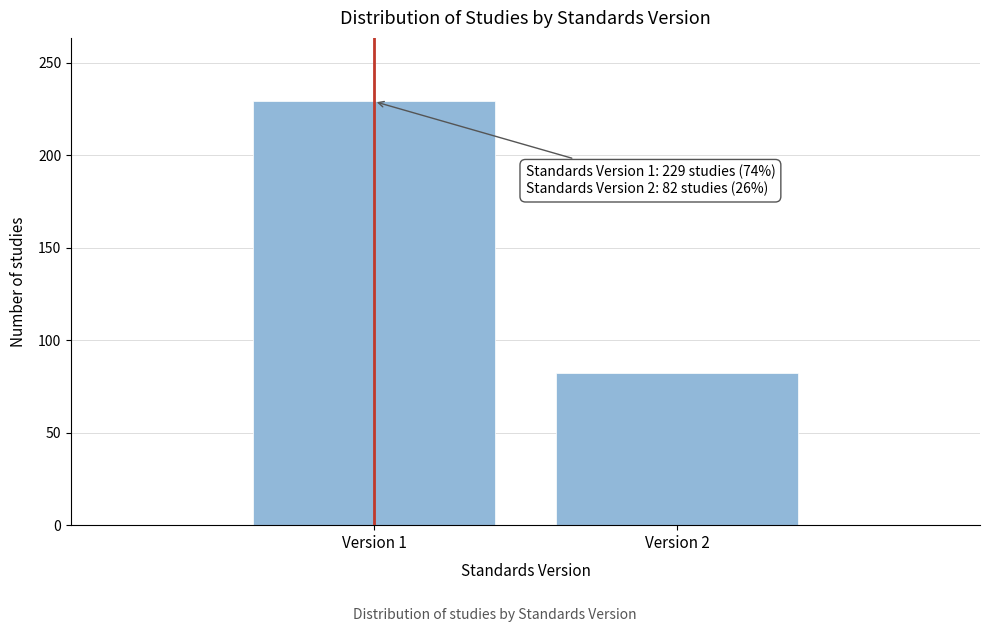

Reading left to right, transcribe all the data shown in this chart.

Version 1=229	Version 2=82